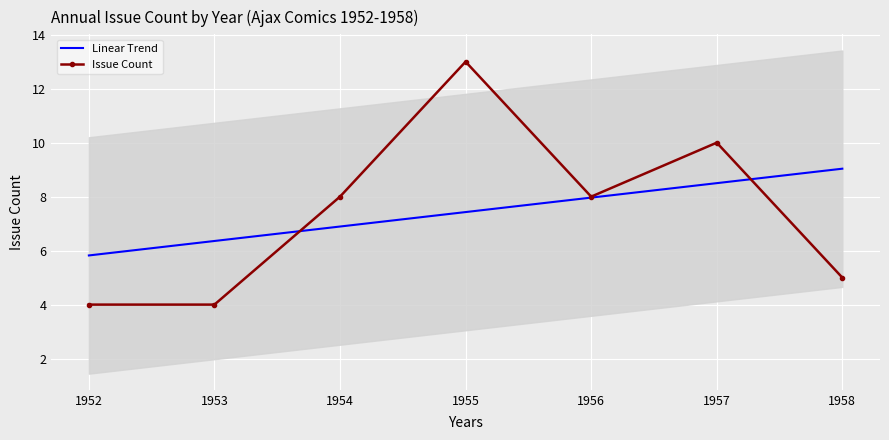

What is the lowest value of the Linear Trend series?

5.8